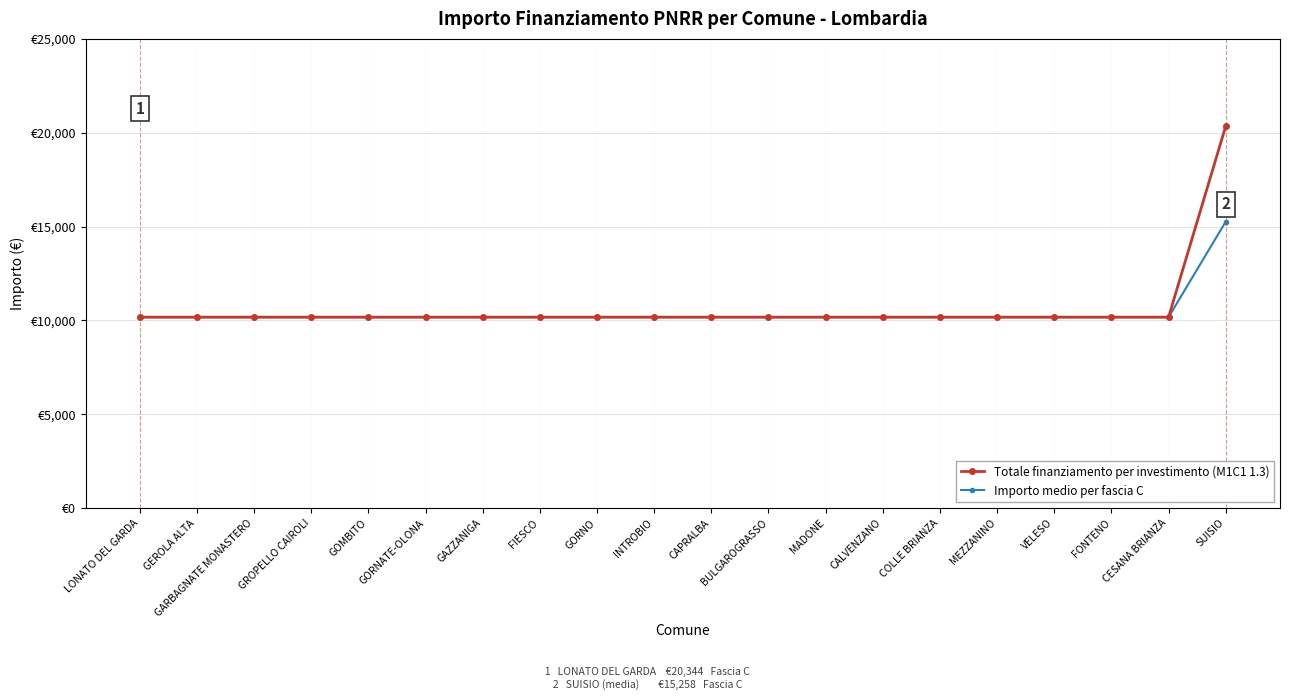

The value of Importo medio per fascia C at MADONE is 16163. True or false?

False